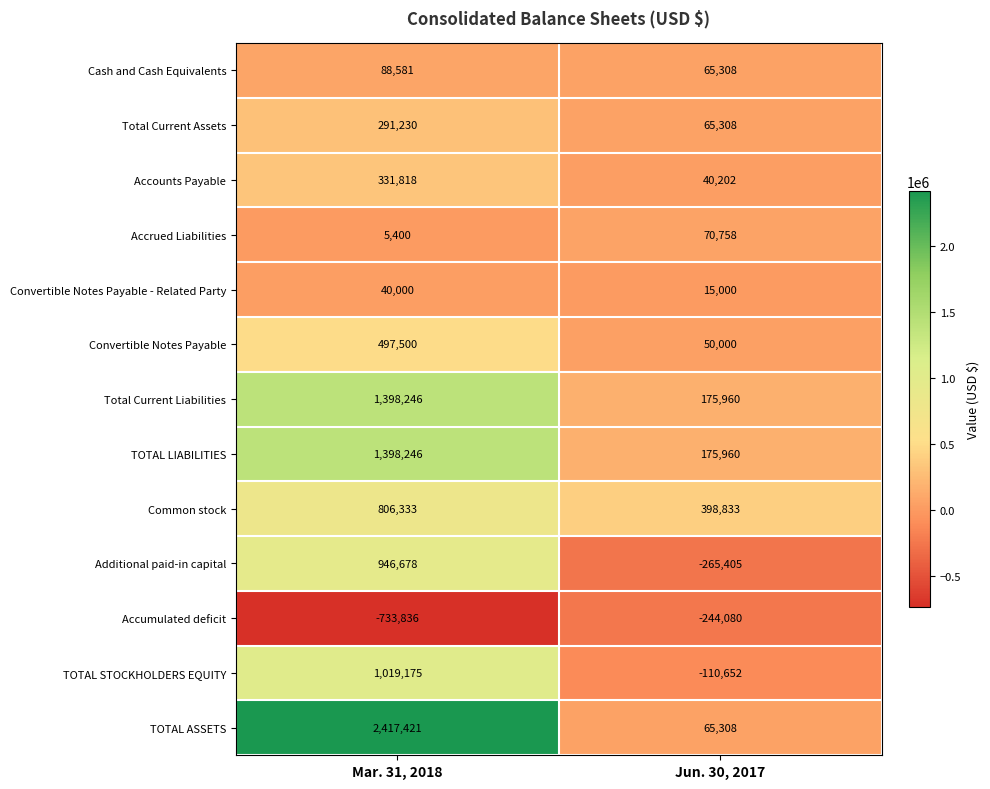

What value does the TOTAL ASSETS series have at Jun. 30, 2017, to the nearest 10?

65310